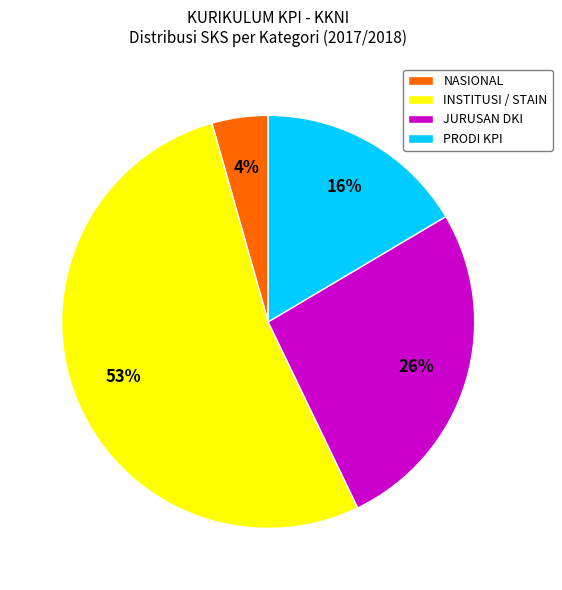

Does any single category account for the majority?

Yes